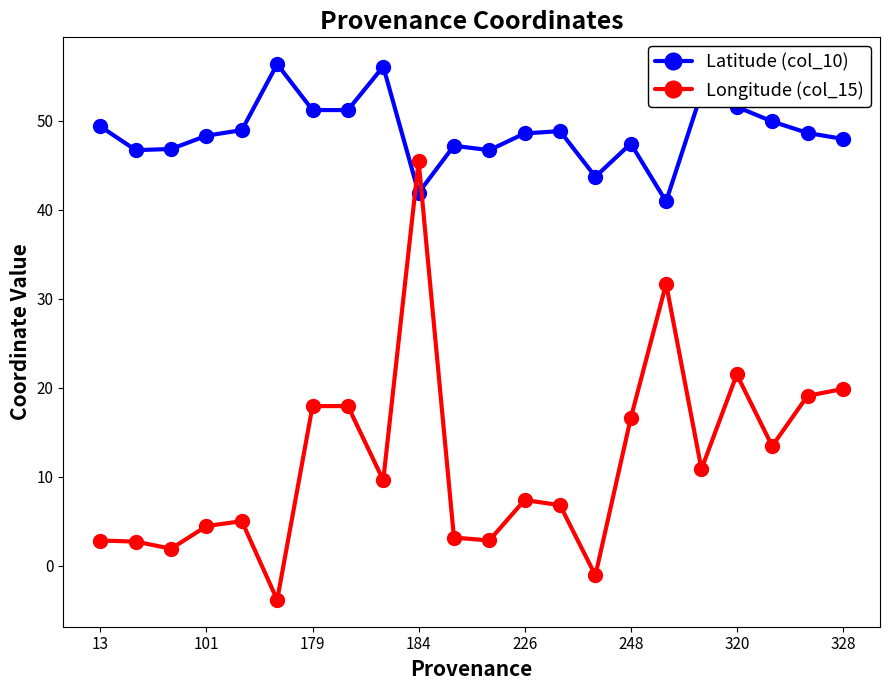

How many data points in Longitude (col_15) are above 9?

11